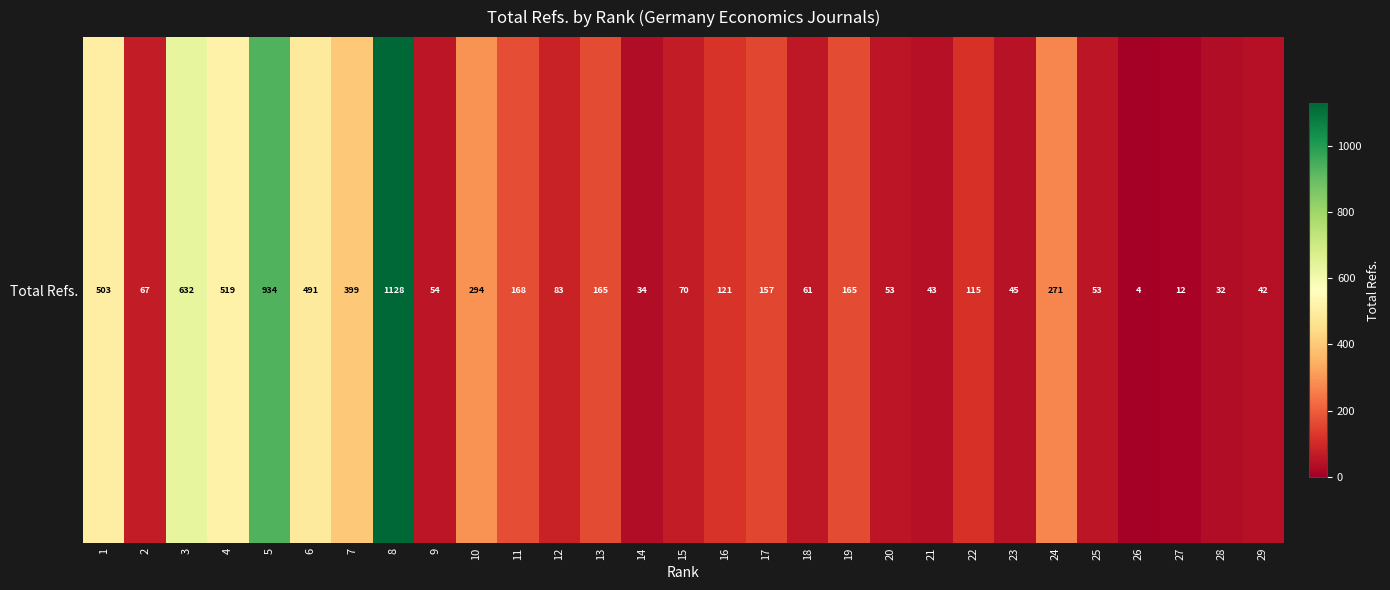

Approximately how many times larger is the value at 6 compared to 11?

2.9